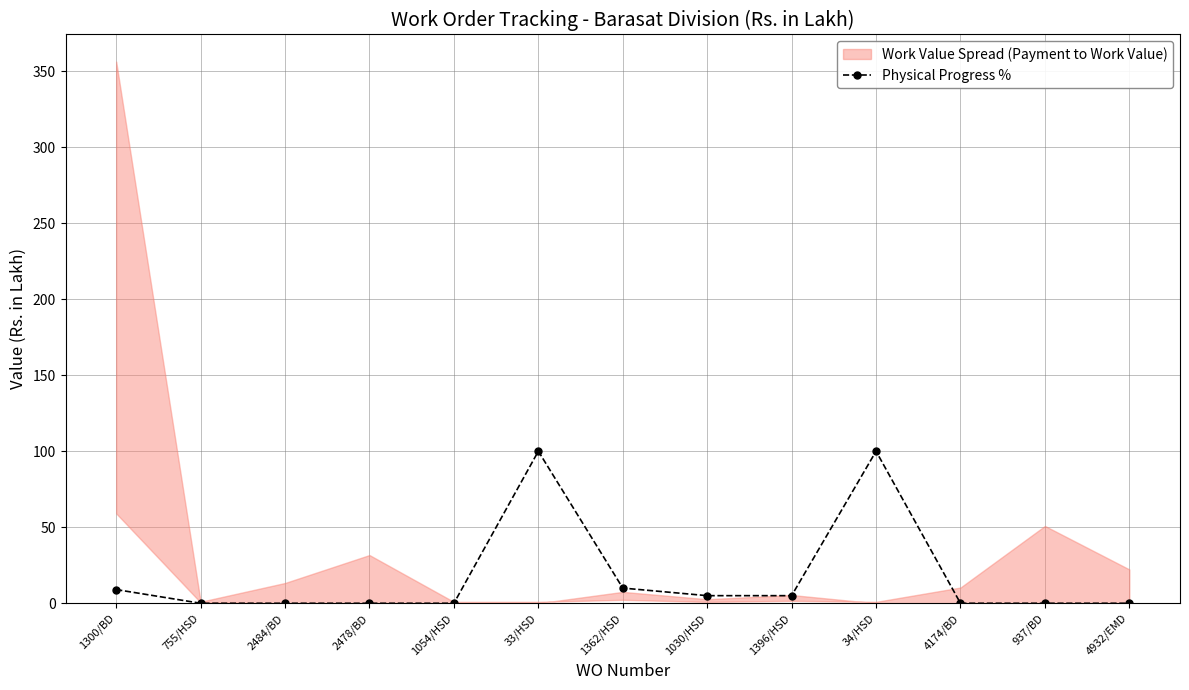

How many values in the Physical Progress % series exceed 0?

6